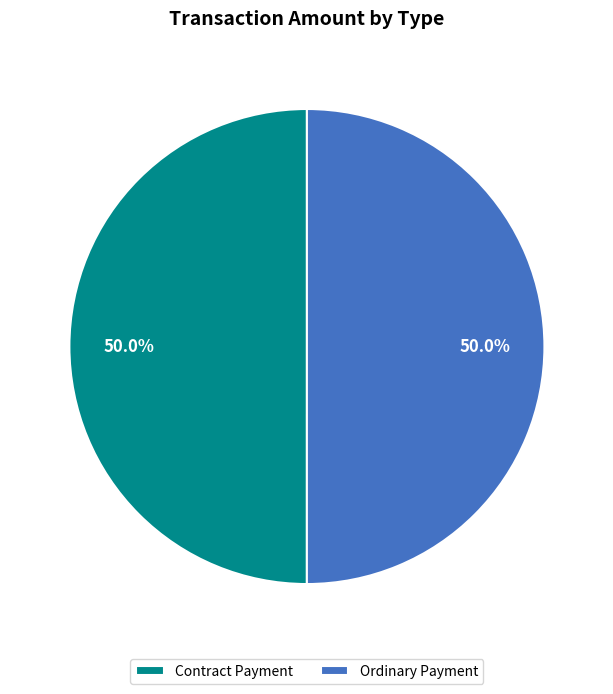

Count the number of slices in the pie.

2